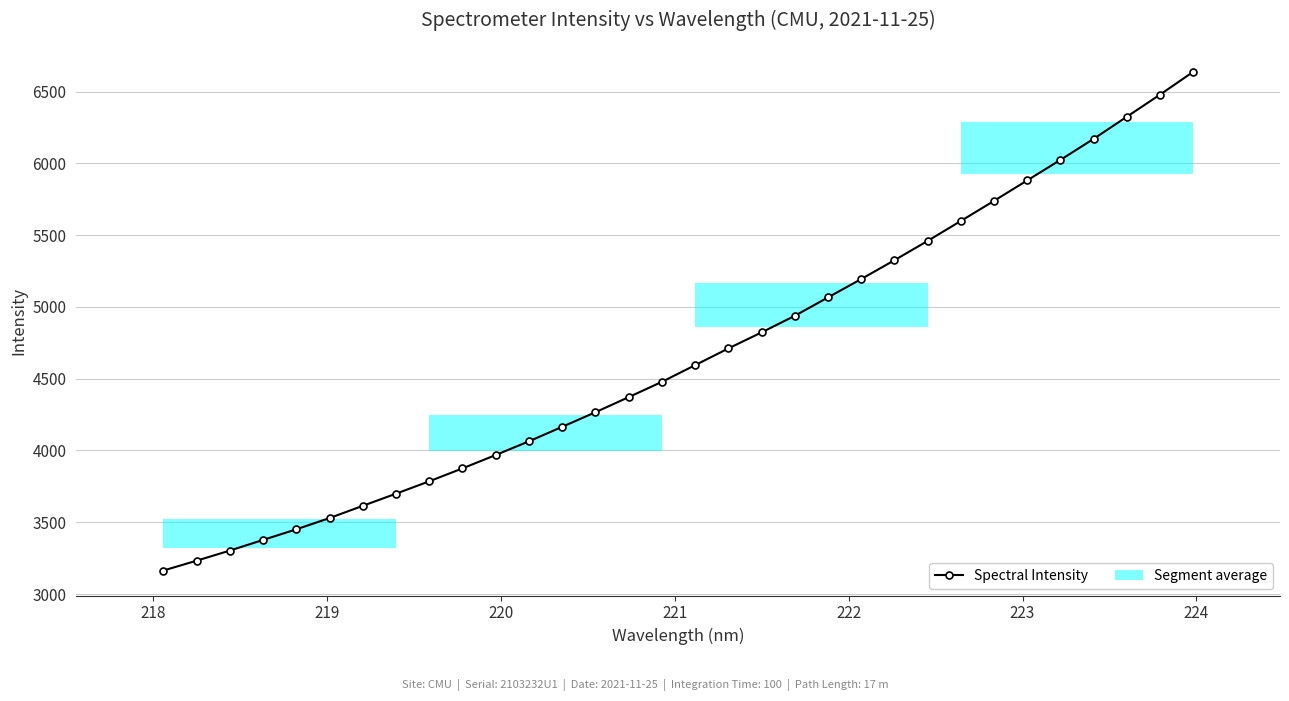

What is the highest value of the Spectral Intensity series?

6637.4